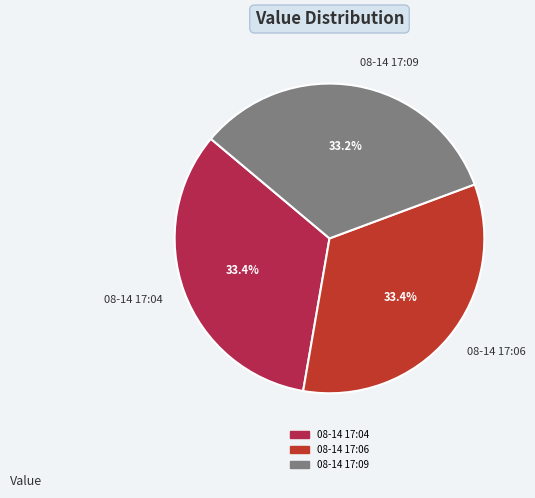

How much of the chart is everything except 08-14 17:09?

66.8%